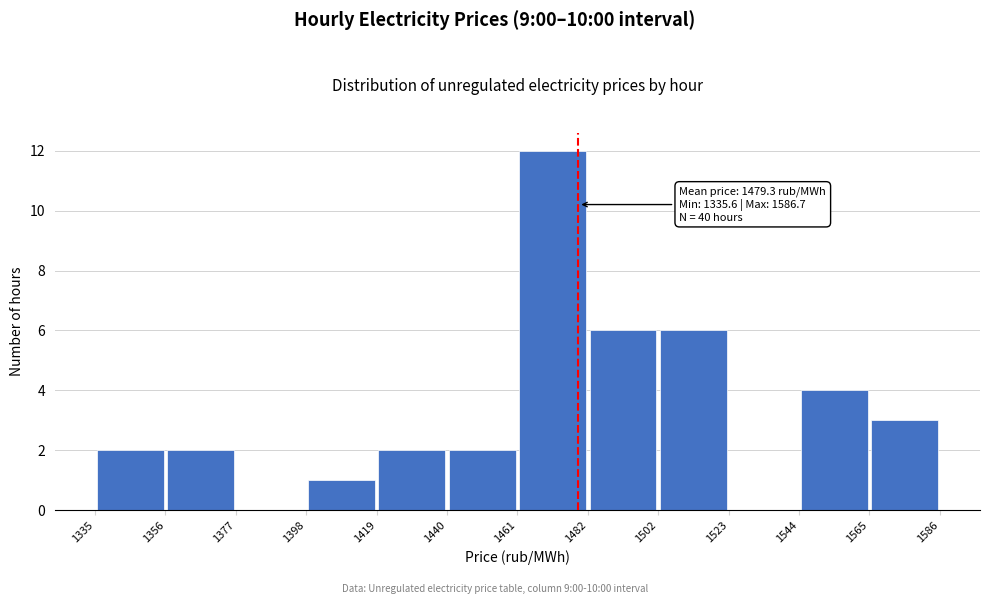

Which range on the x-axis has the tallest bar?

1461 to 1482